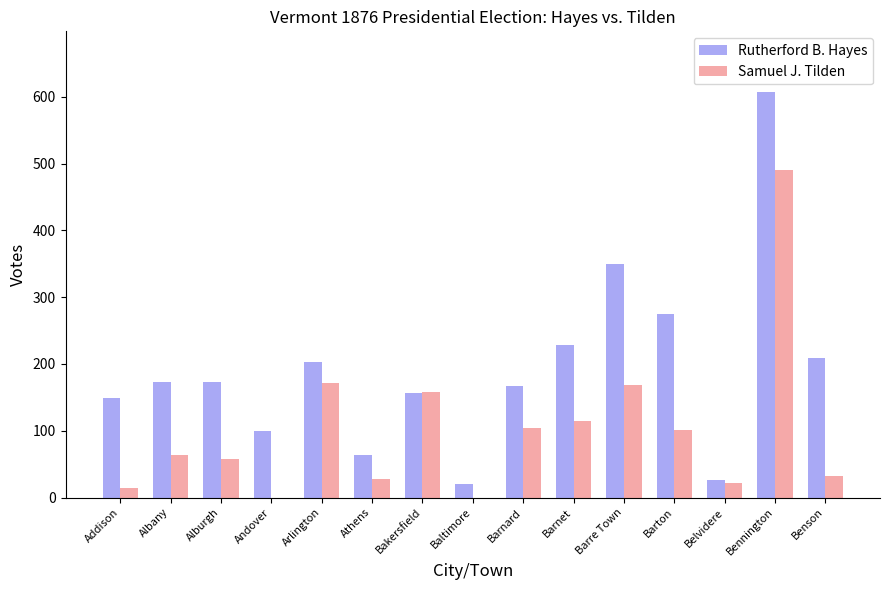

How many data points does each series have?

15